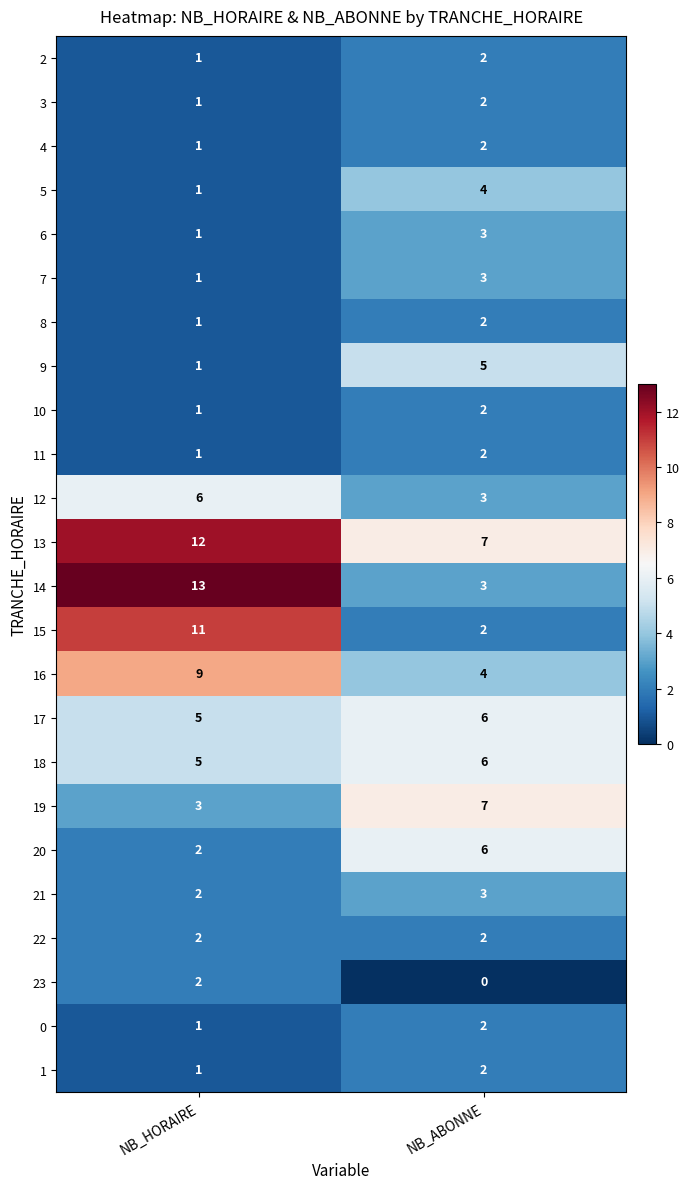

How many data points does each series have?

2